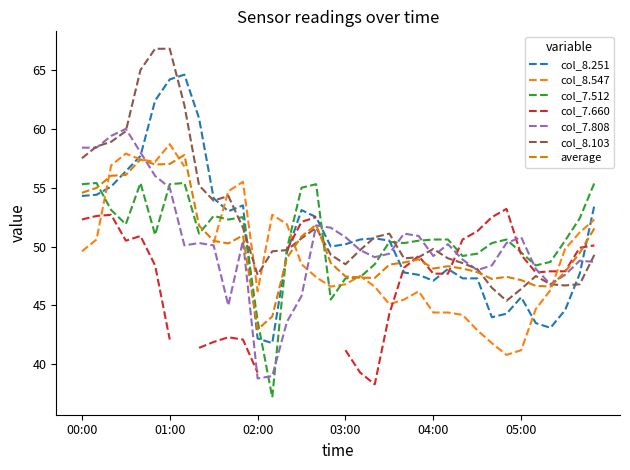

Which series has the largest total across all categories?

8.103